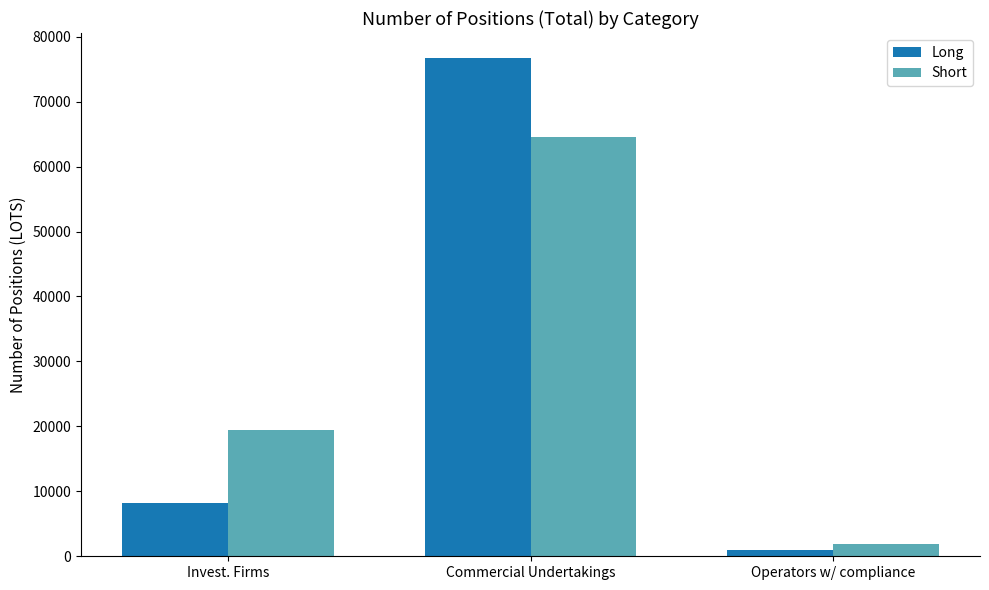

How many series are shown in this chart?

2